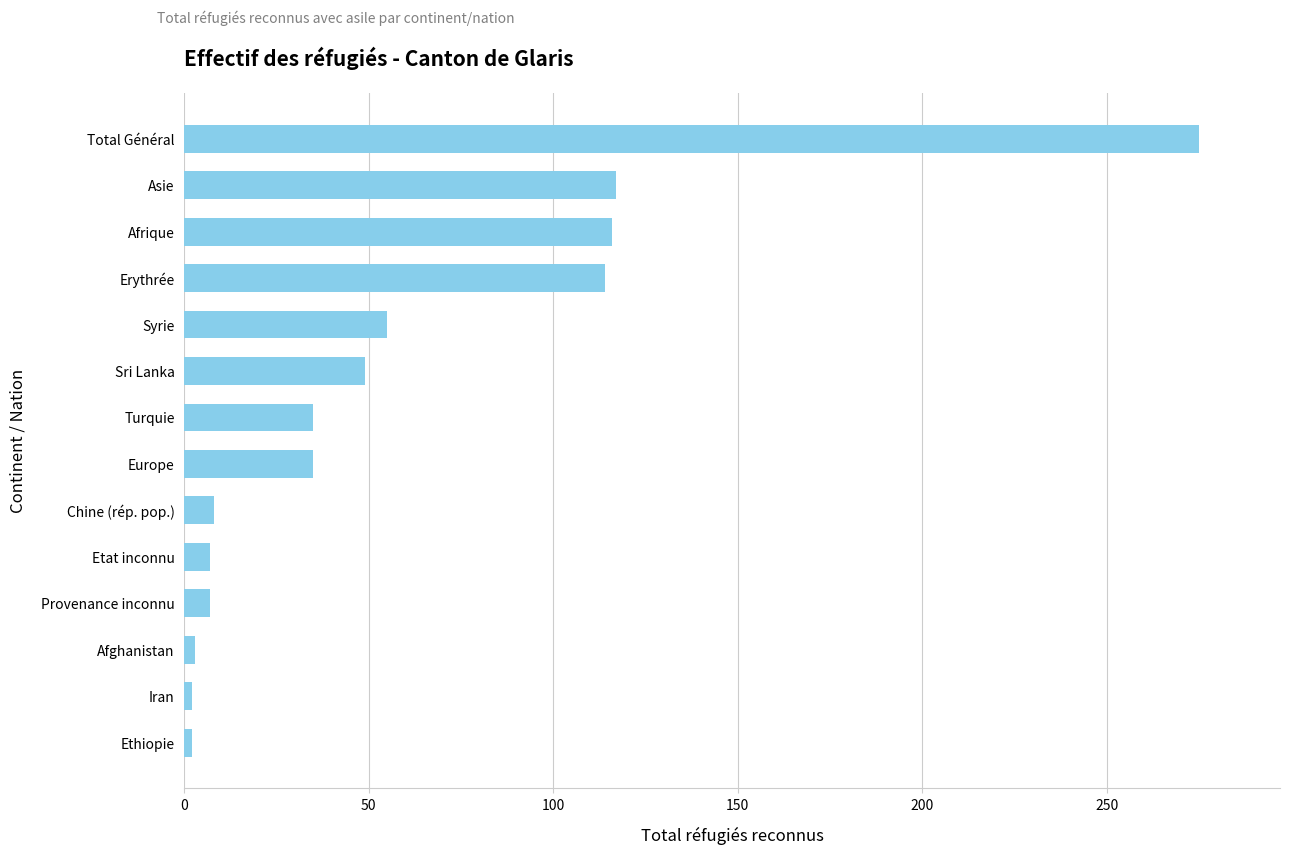

What is the average value?

59